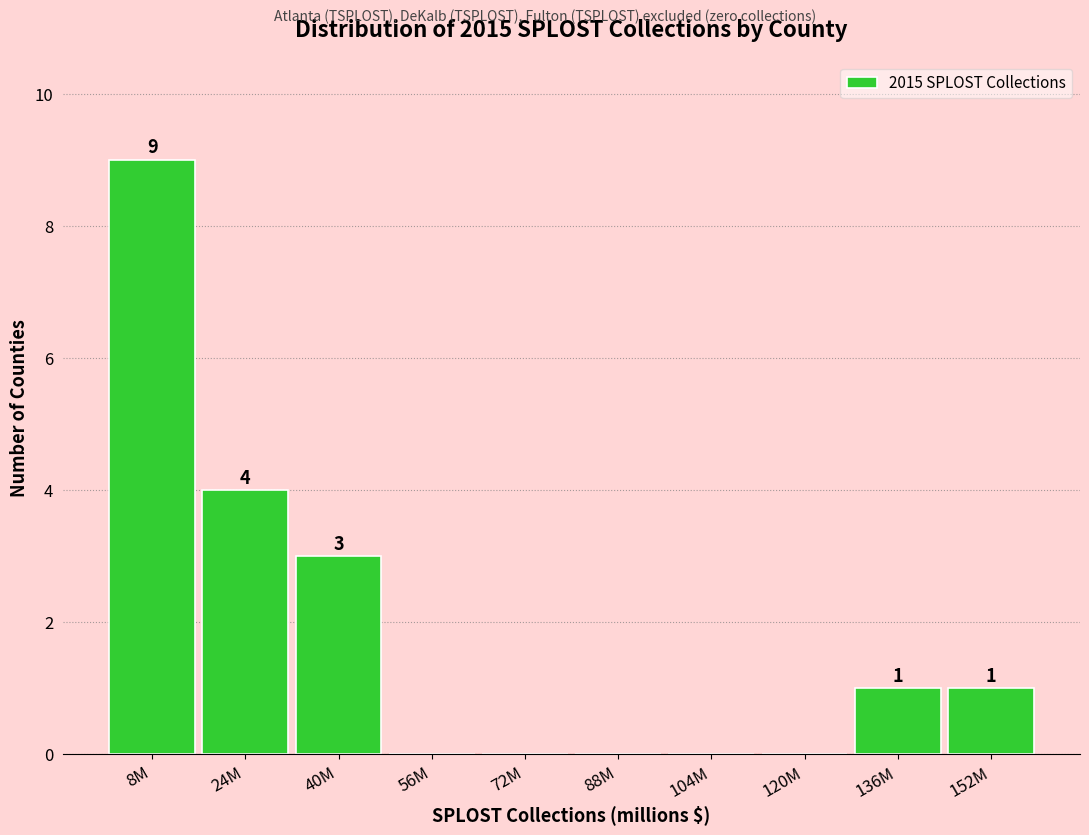

Reading left to right, extract all data points from this chart.

8M=9	24M=4	40M=3	56M=0	72M=0	88M=0	104M=0	120M=0	136M=1	152M=1